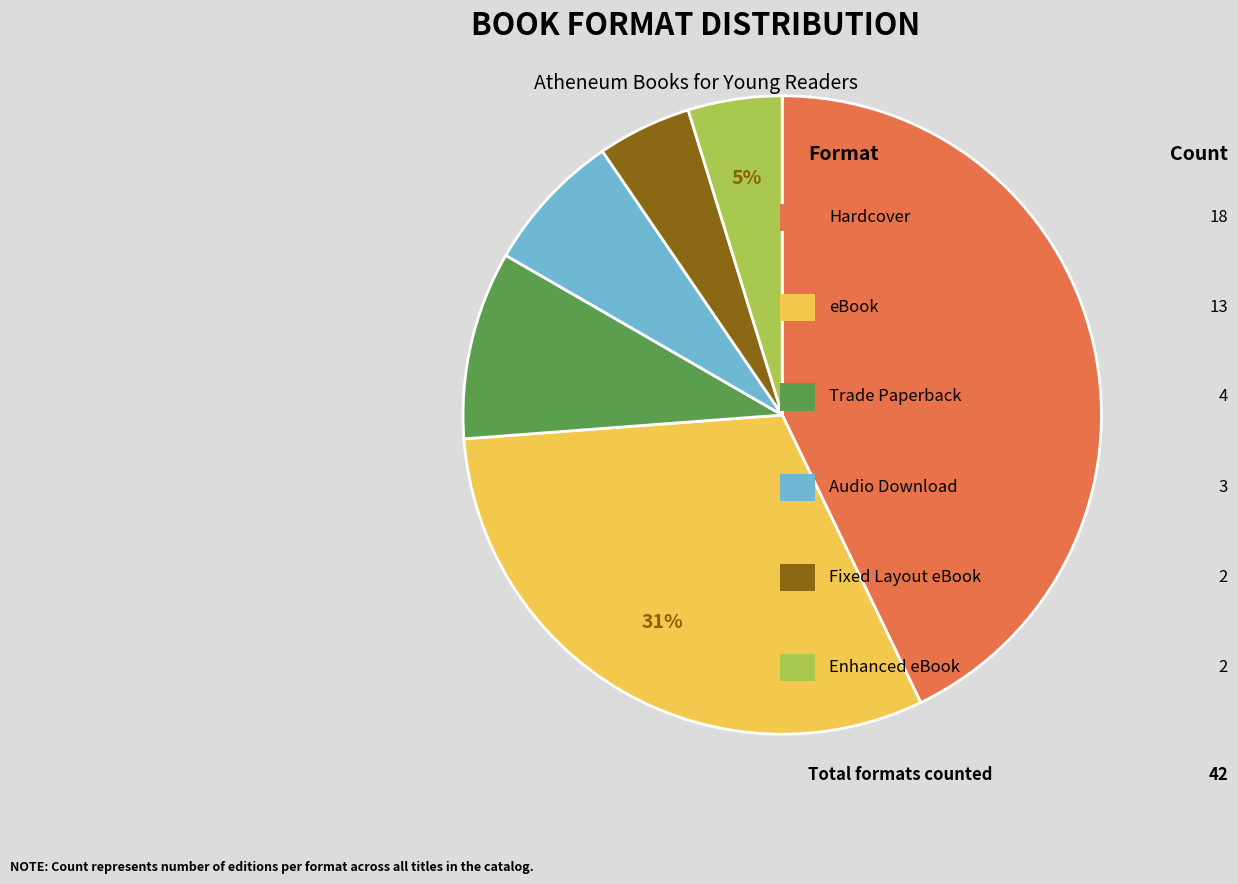

To the nearest percent, what is the difference between the largest and smallest slice percentages?

38%